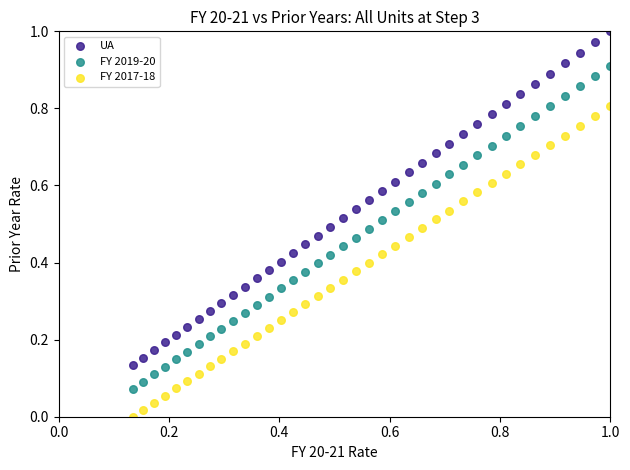

Which series contains the lowest Y value?

FY 2017-18